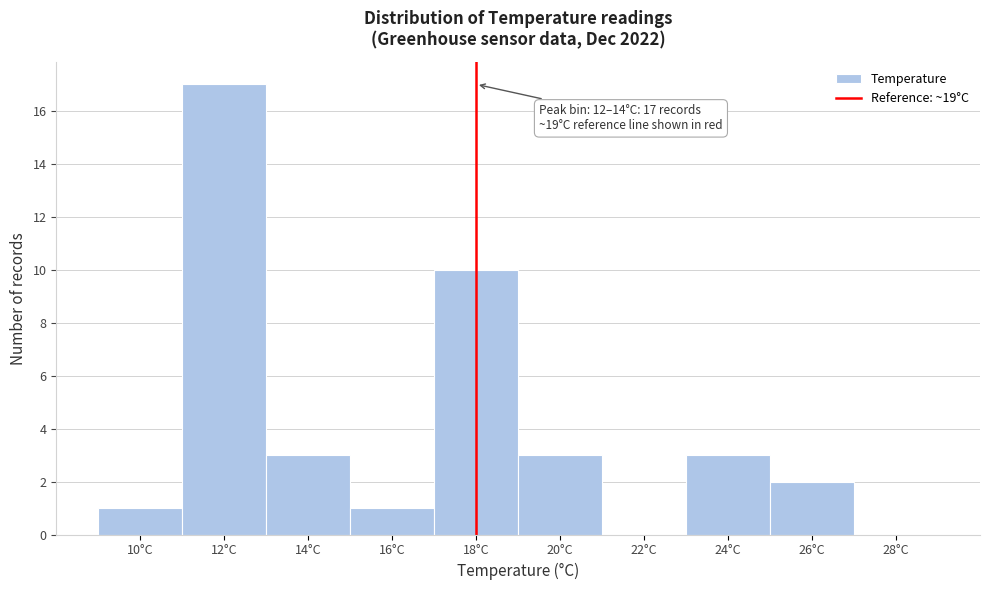

Reading right to left, what are all the values shown in this chart?

28°C=0	26°C=2	24°C=3	22°C=0	20°C=3	18°C=10	16°C=1	14°C=3	12°C=17	10°C=1